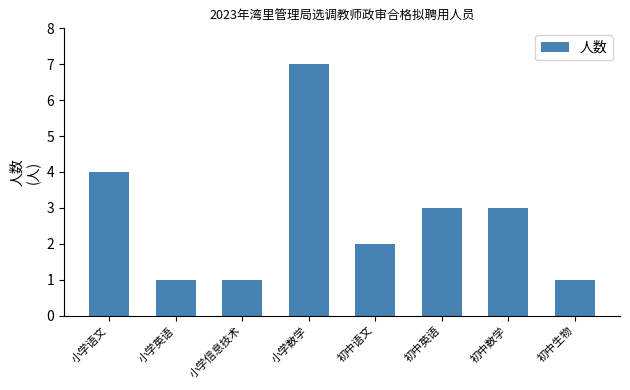

Reading right to left, transcribe all the data shown in this chart.

1	3	3	2	7	1	1	4